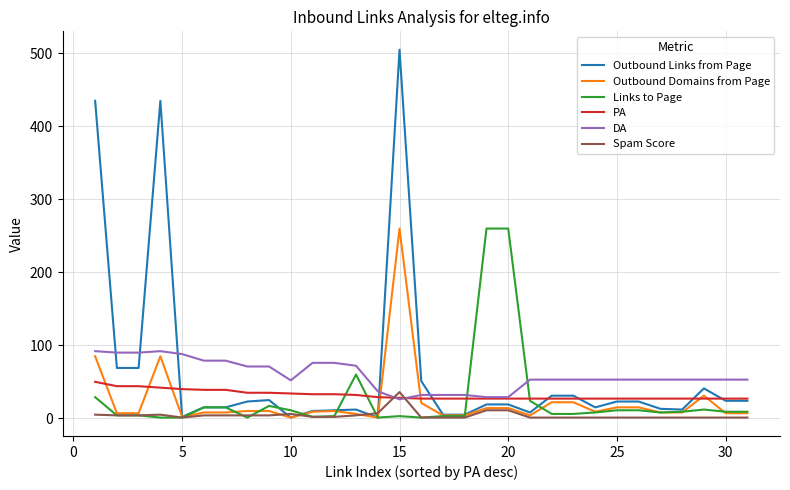

Which series ends up on top after the final intersection of Spam Score and PA?

PA